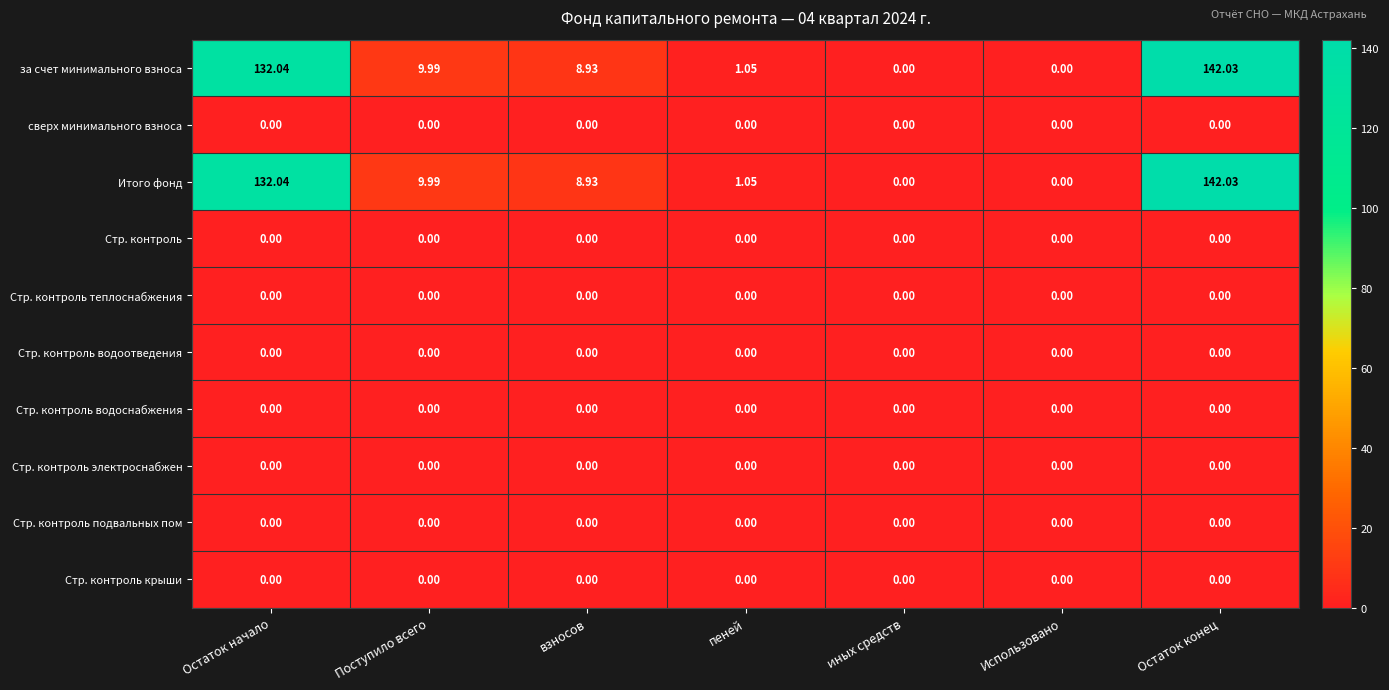

At which category is the sum across all series the highest?

Остаток конец